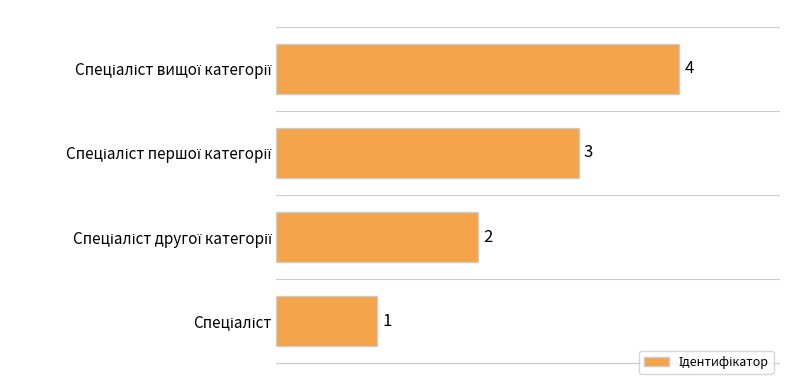

How many distinct data groups are displayed?

1